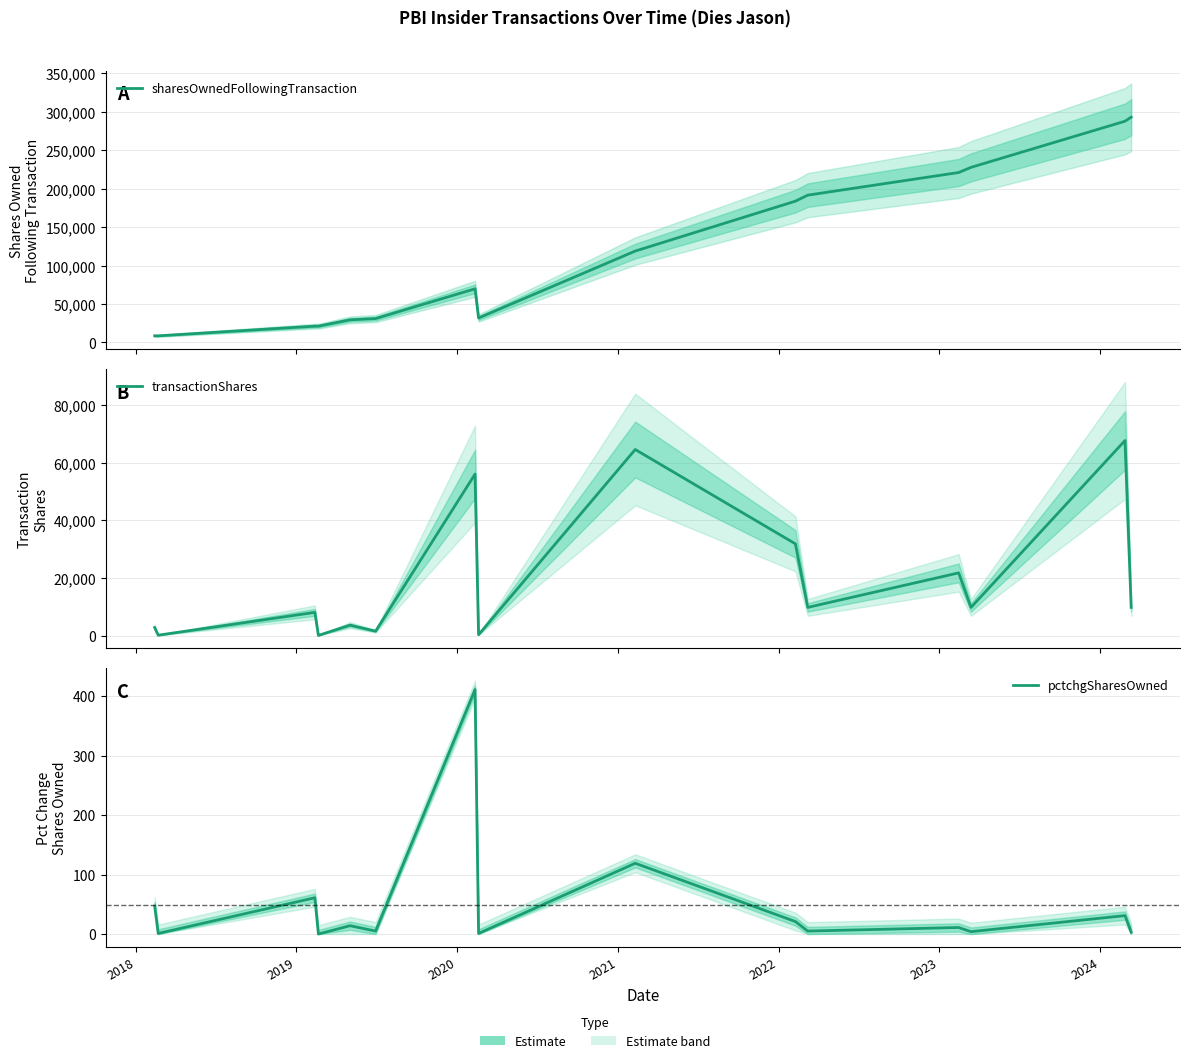

How many values in pctchgSharesOwned are above zero?

14